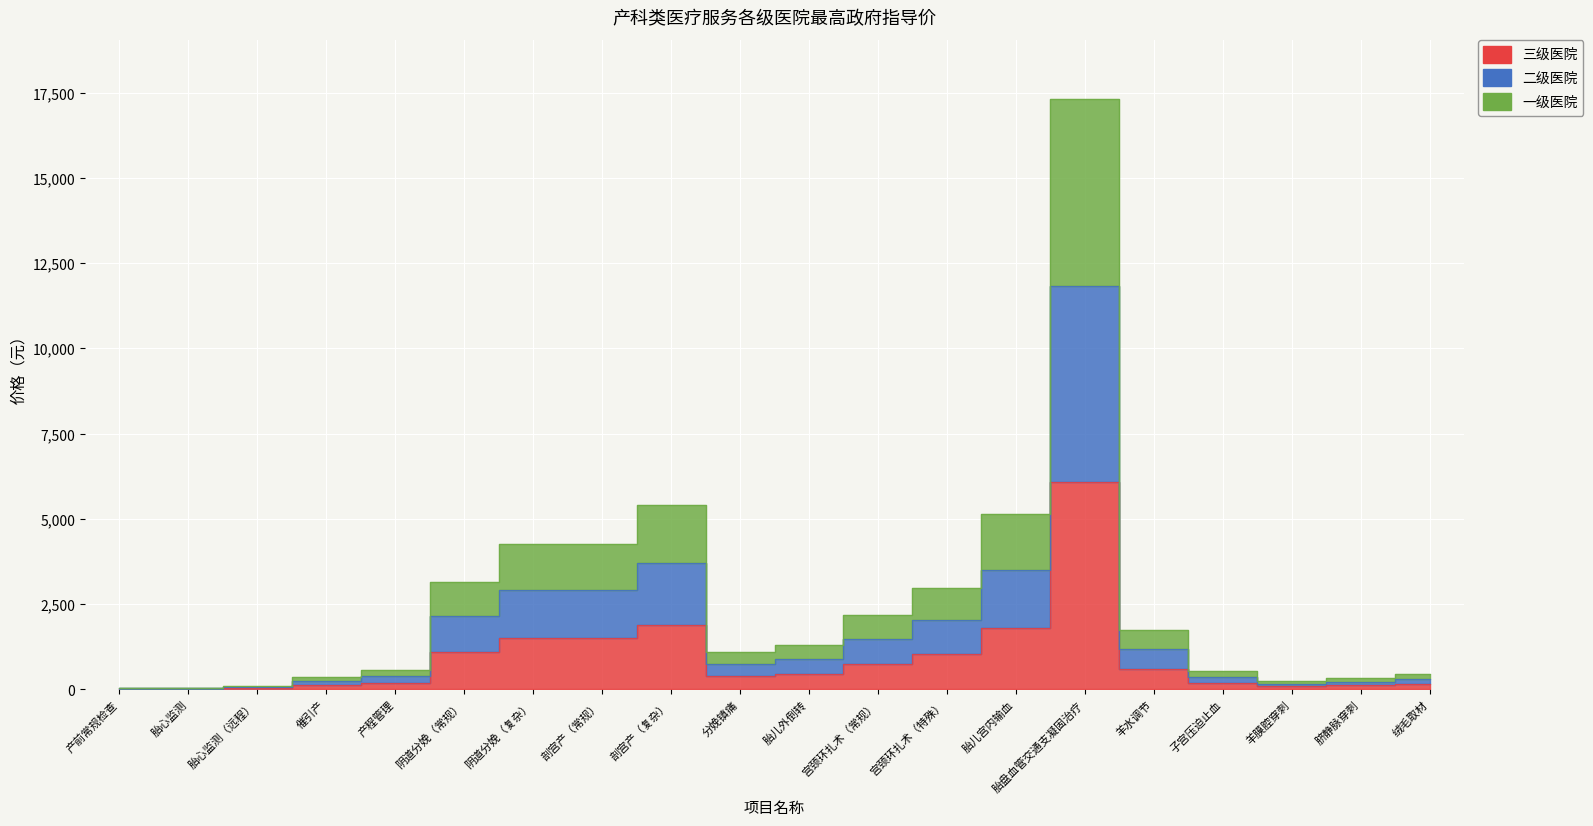

What is the lowest value of the 一级医院 series?

42.8